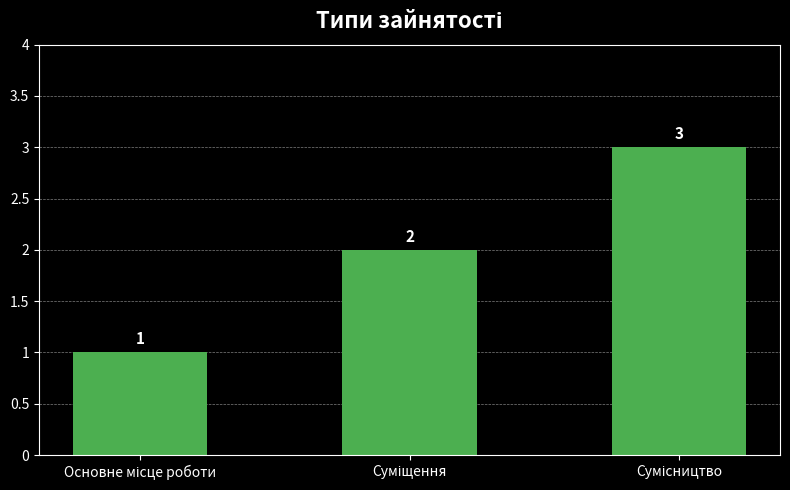

How many values are between 1 and 3?

3